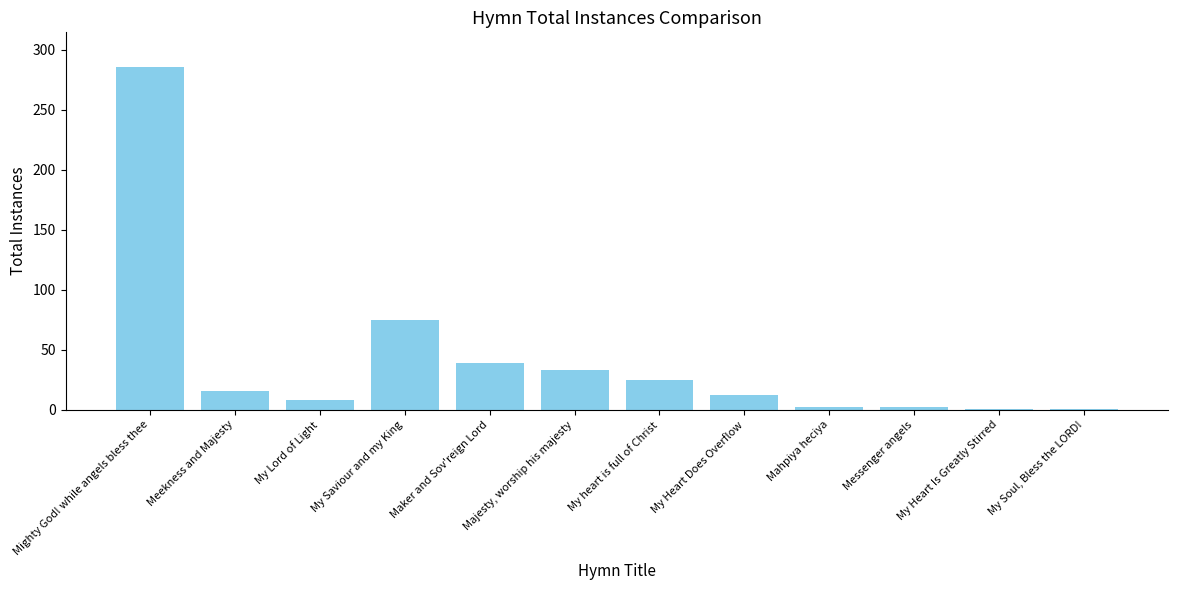

What is the maximum value shown in the chart?

286